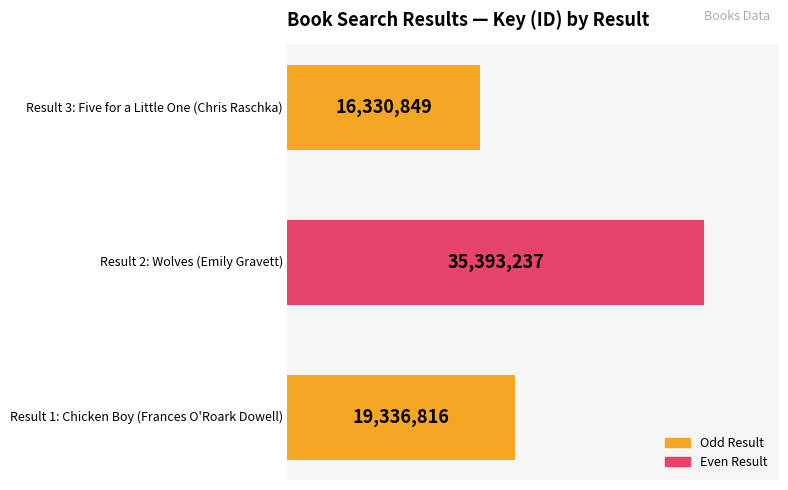

What is the smallest value displayed?

16330849